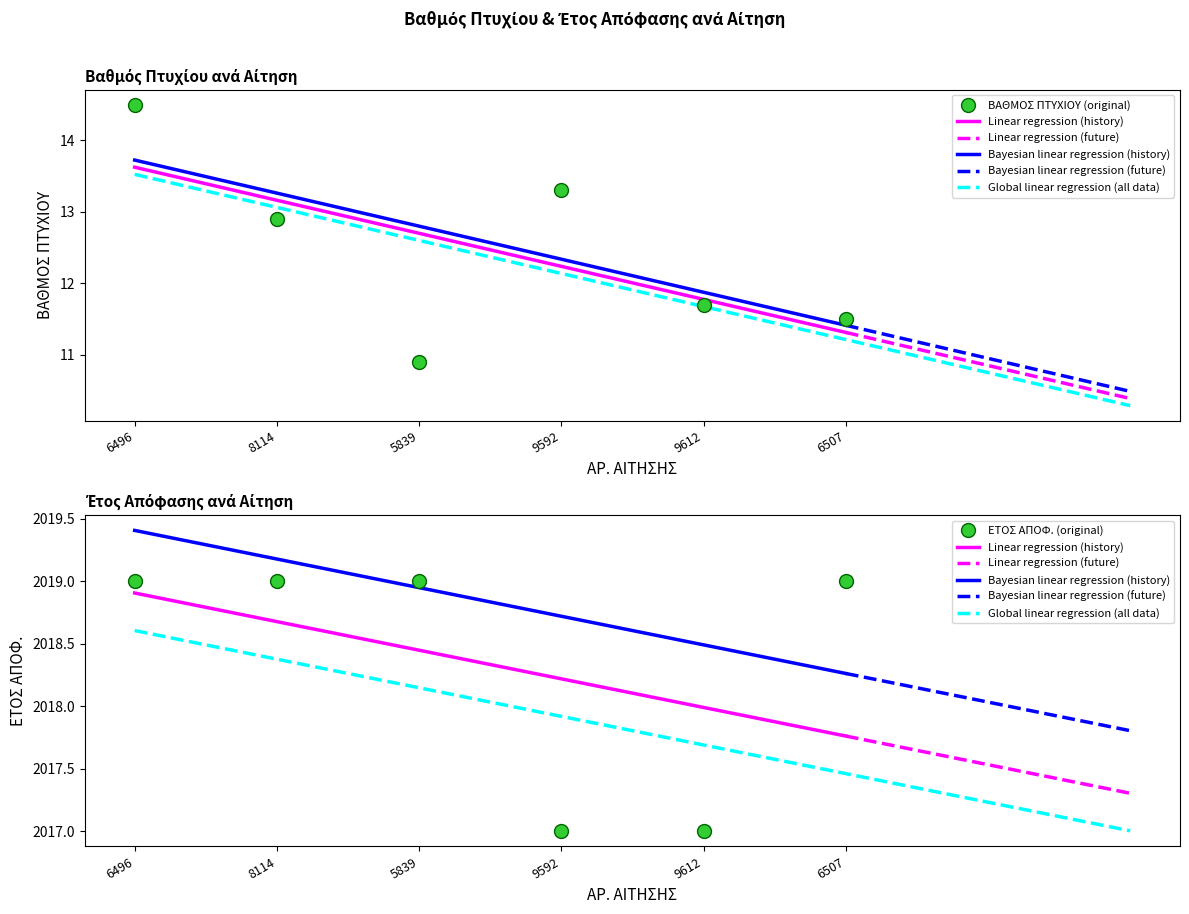

At how many categories does at least one series exceed 980?

6